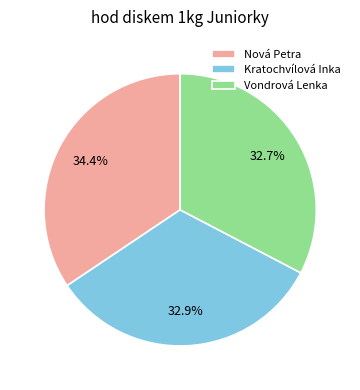

Is there a majority slice in this chart?

No